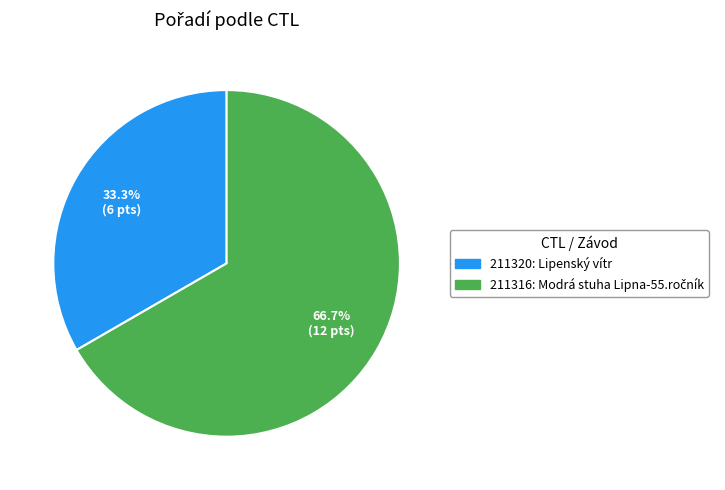

To the nearest percent, what portion does 211320 represent?

33%